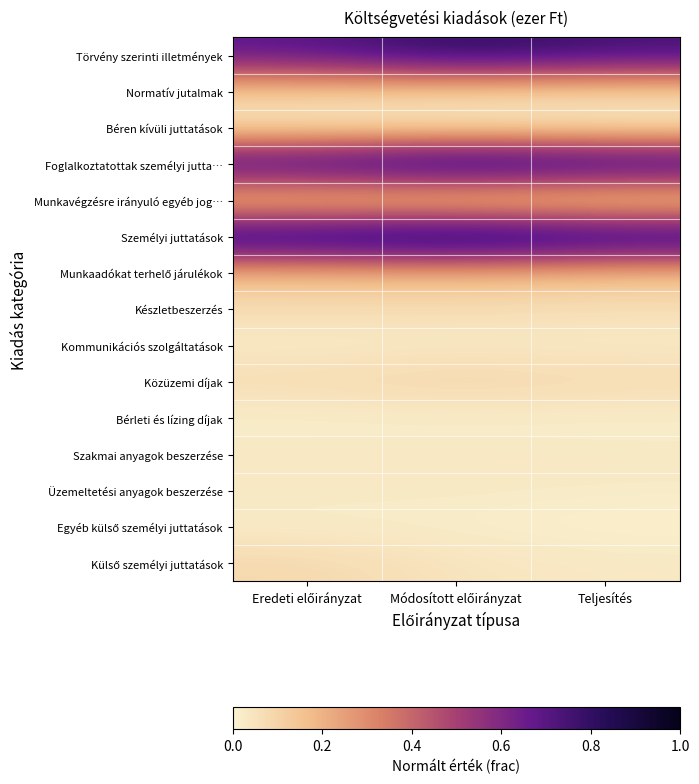

What is the difference between the highest and lowest values at Módosított előirányzat?

1.0